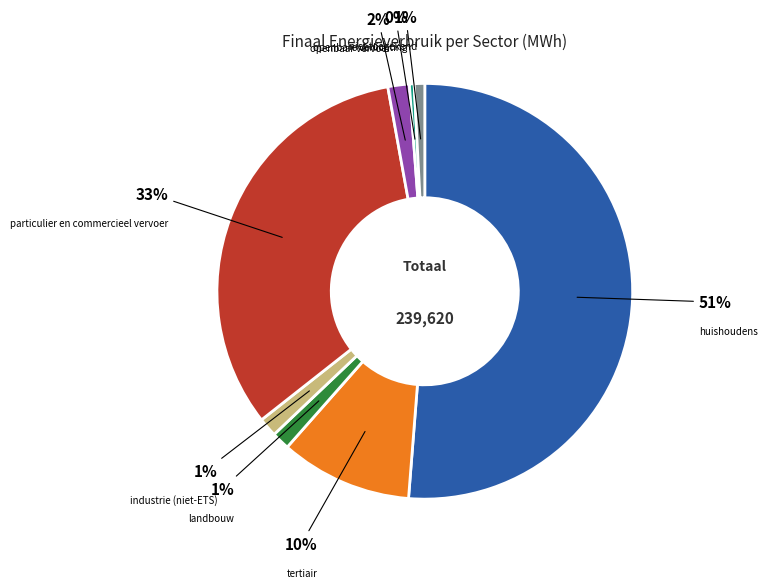

Is there any slice that represents more than half of the pie?

Yes